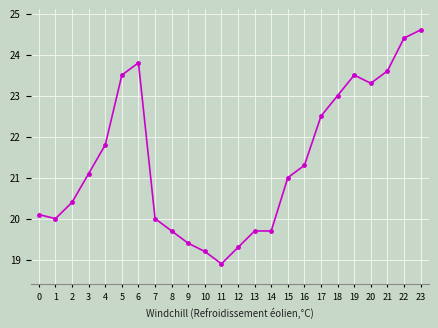

Count the number of data series in this chart.

1